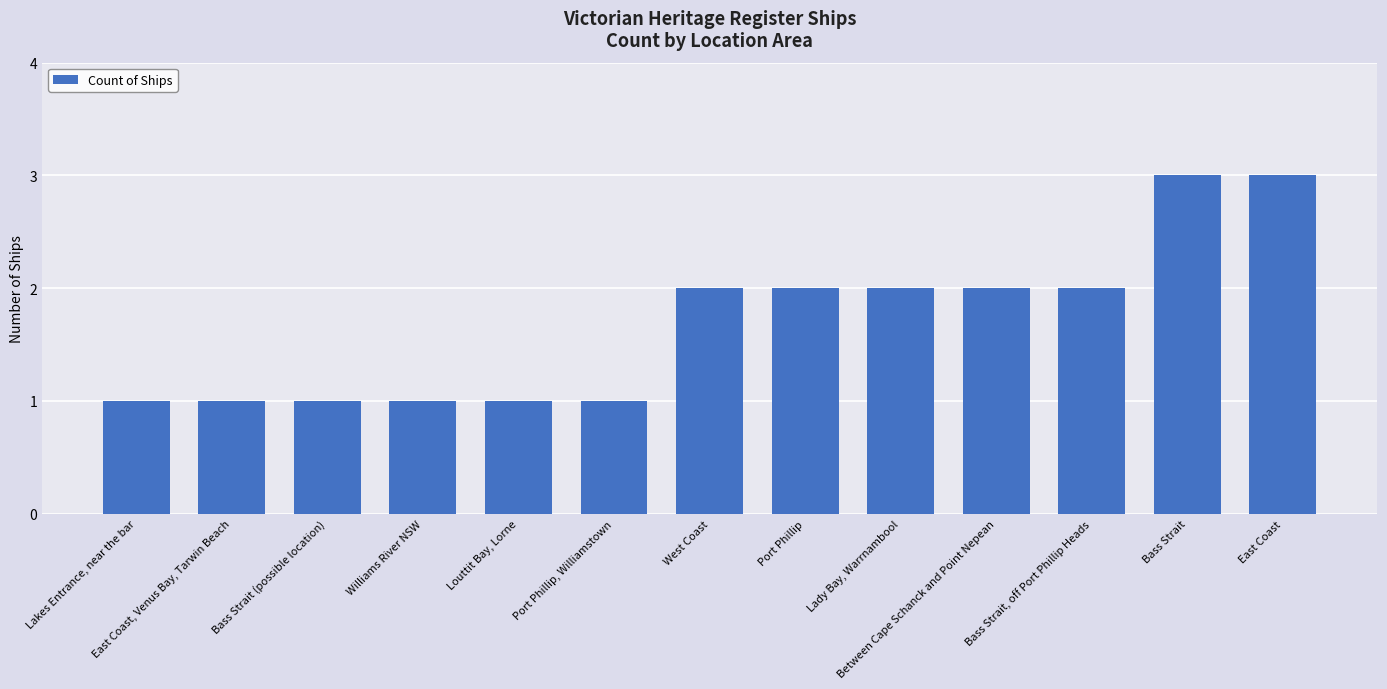

Are the bars grouped side by side (vs. stacked)?

No